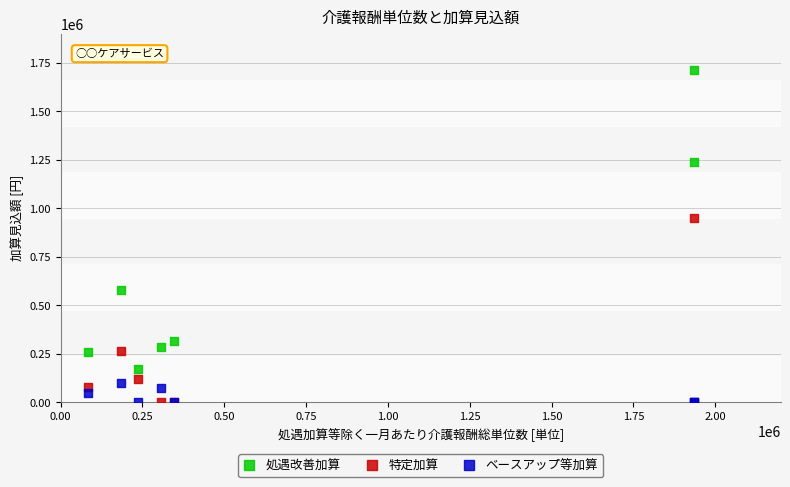

Across all series, what Y value is closest to 857630?

950626